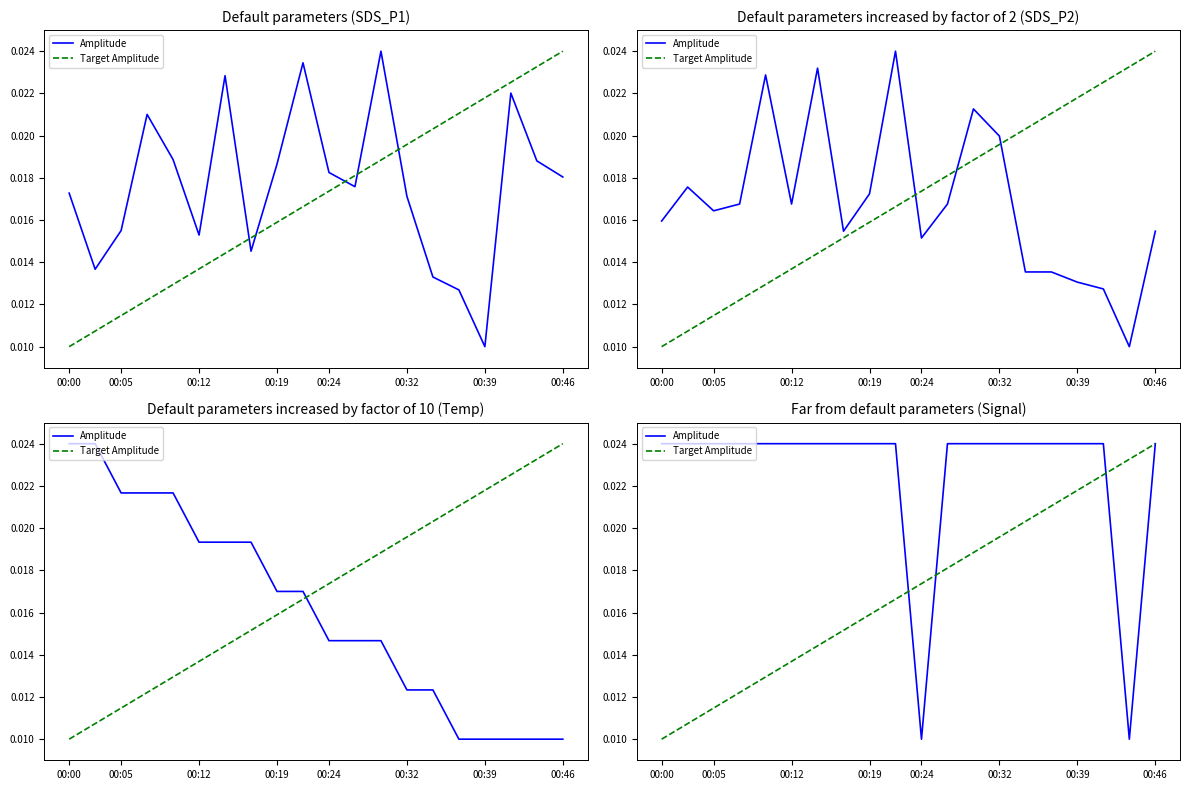

Is the value of Amplitude at 10 greater than the value of Target Amplitude at 18?

No